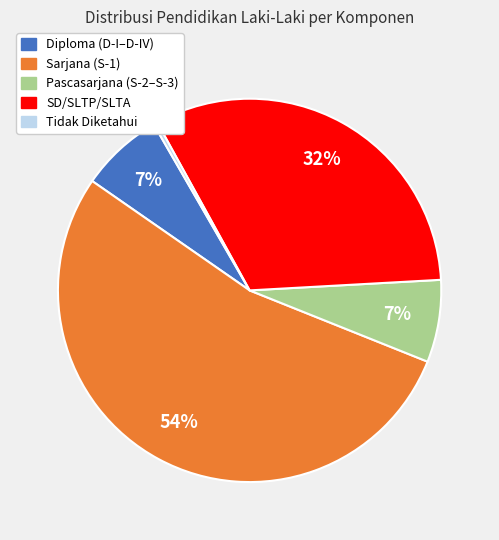

Combined, do Pascasarjana (S-2–S-3) and Sarjana (S-1) account for over 50%?

Yes